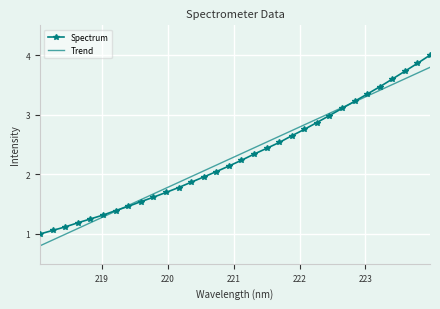

What is the lowest value of the Trend series?

0.8